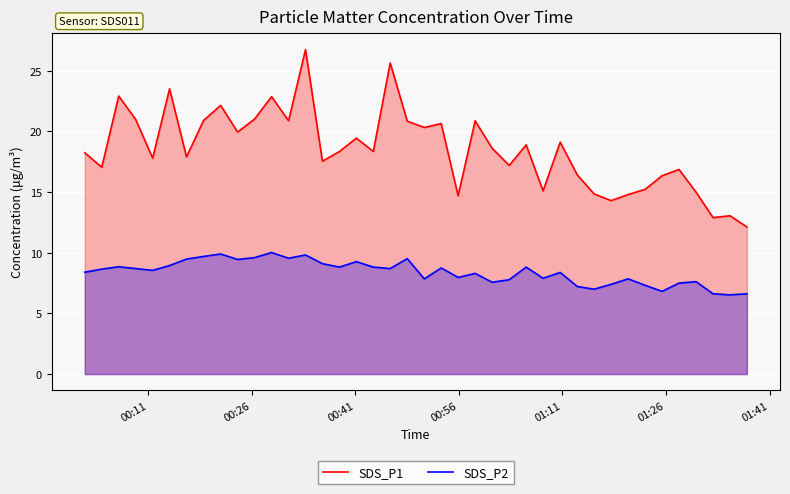

True or false: SDS_P2 and SDS_P1 cross at least once.

False